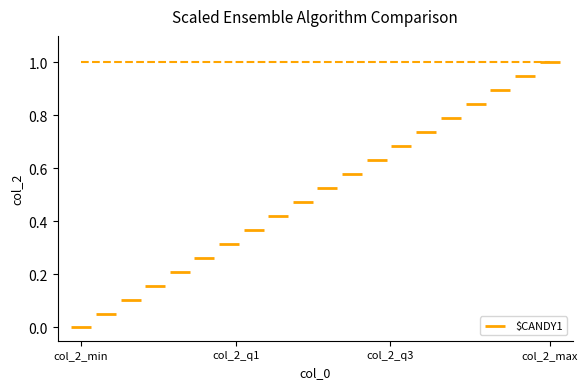

What is the range of Y values (max minus min)?

1.0